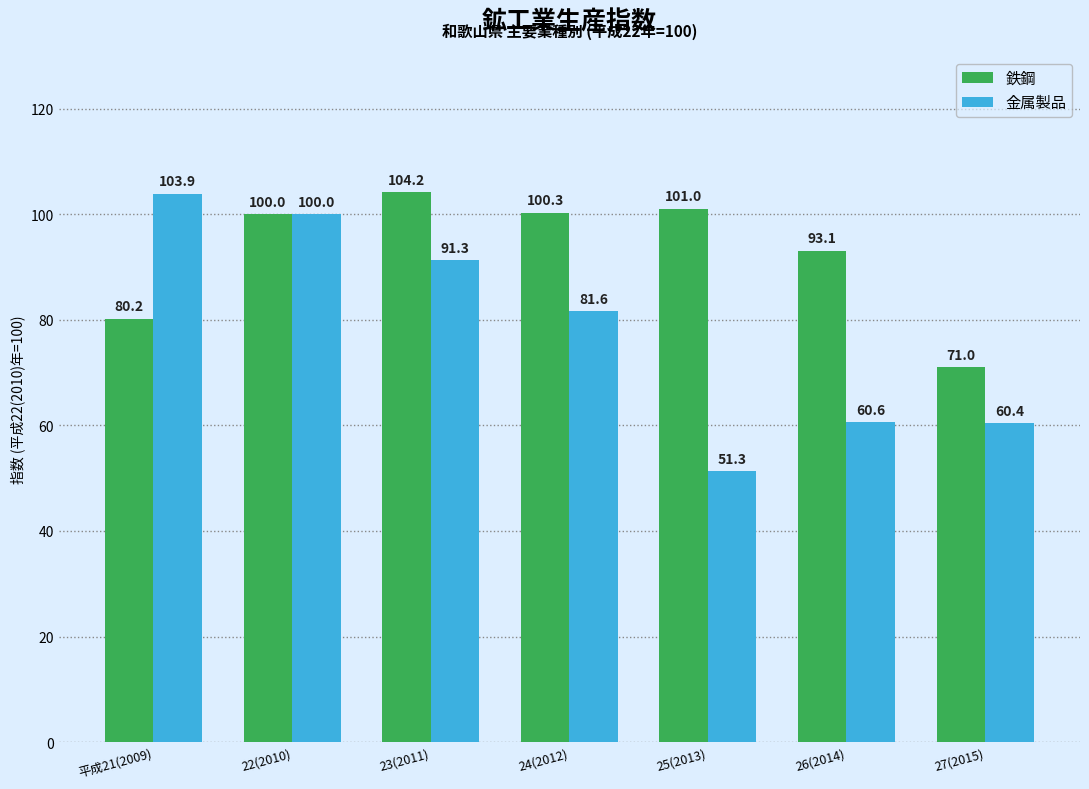

What is the average value of the 鉄鋼 series?

92.8